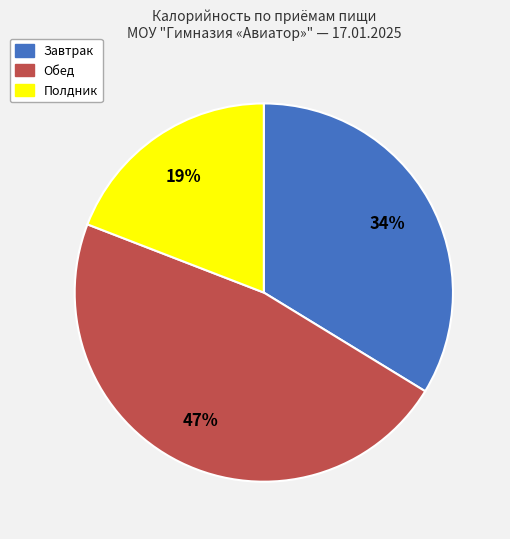

To the nearest percent, what is the average slice percentage?

33%